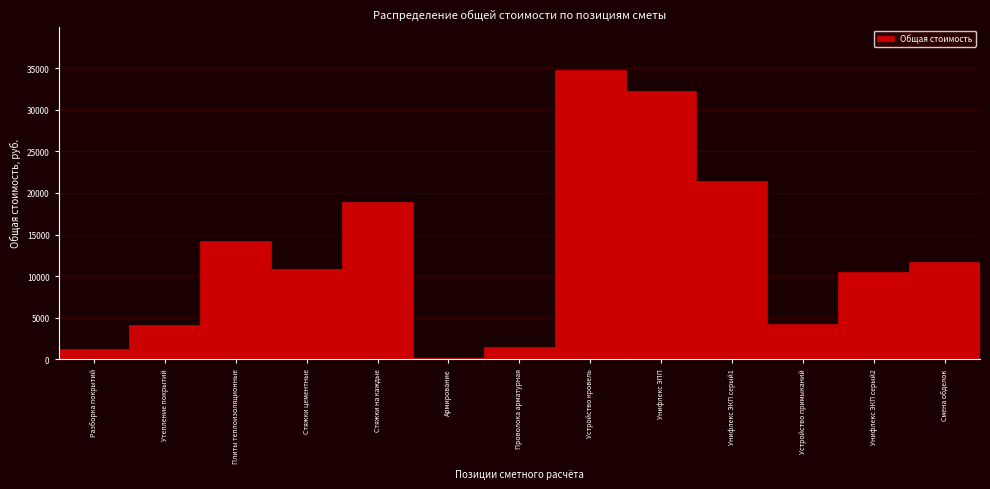

What is the greatest value displayed?

34779